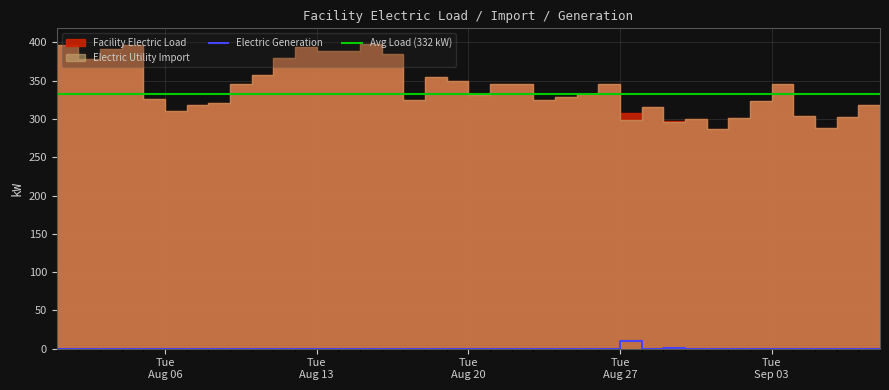

Reading left to right, extract all data points from this chart.

Facility Electric Load: 0.0	396.4	378.8	391.9	396.6	325.8	310.2	318.5	320.2	345.8	357.9	379.5	394.2	388.7	388.5	398.5	385.4	325.0	355.3	349.0	331.7	346.1	345.6	325.0	329.2	333.2	345.4	307.7	315.8	297.0	299.4	286.5	301.5	324.0	345.7	303.7	288.4	302.9	318.0
Electric Utility Import: 0.0	396.4	378.8	391.9	396.6	325.8	310.2	318.5	320.2	345.8	357.9	379.5	394.2	388.7	388.5	398.5	385.4	325.0	355.3	349.0	331.7	346.1	345.6	325.0	329.2	333.2	345.4	298.1	315.8	296.2	299.4	286.5	301.5	324.0	345.7	303.7	288.4	302.9	318.0
Electric Generation: 0.0	0.0	0.0	0.0	0.0	0.0	0.0	0.0	0.0	0.0	0.0	0.0	0.0	0.0	0.0	0.0	0.0	0.0	0.0	0.0	0.0	0.0	0.0	0.0	0.0	0.0	0.0	9.6	0.0	0.8	0.0	0.0	0.0	0.0	0.0	0.0	0.0	0.0	0.0